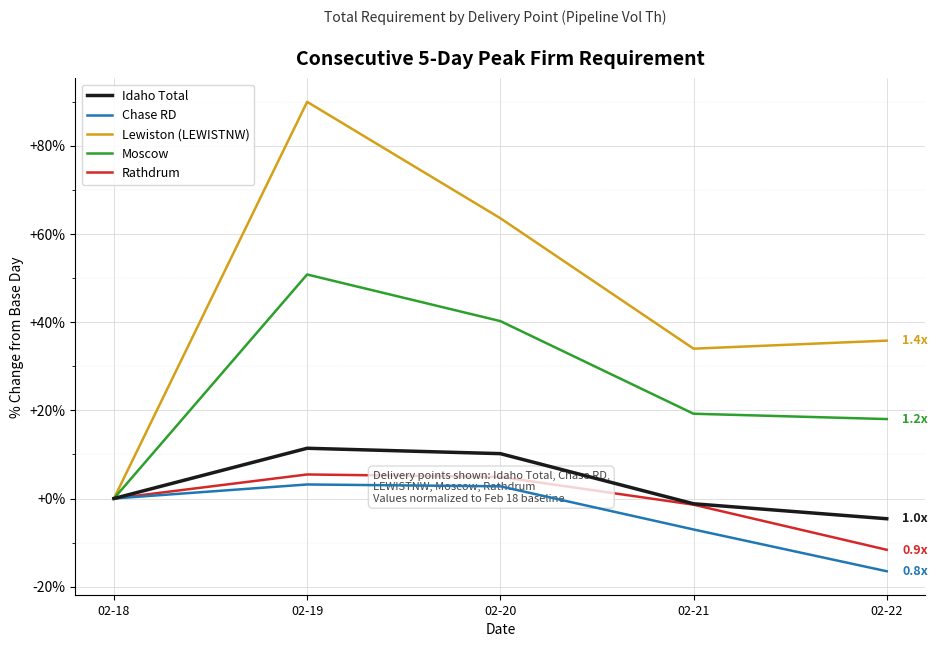

At how many categories does at least one series exceed 6?

4